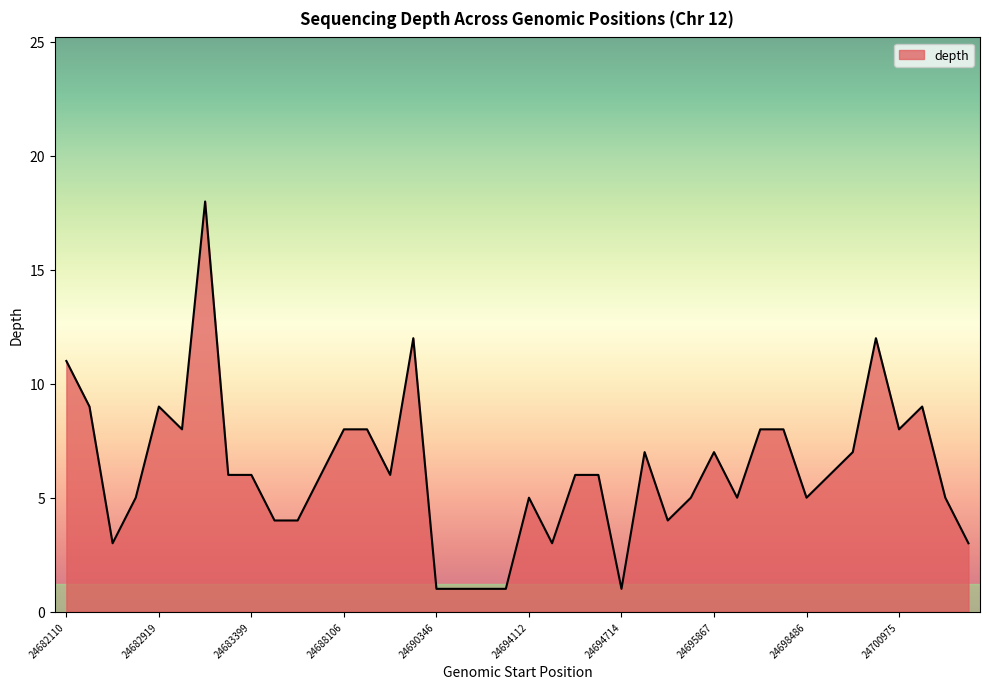

What is the smallest value displayed?

1